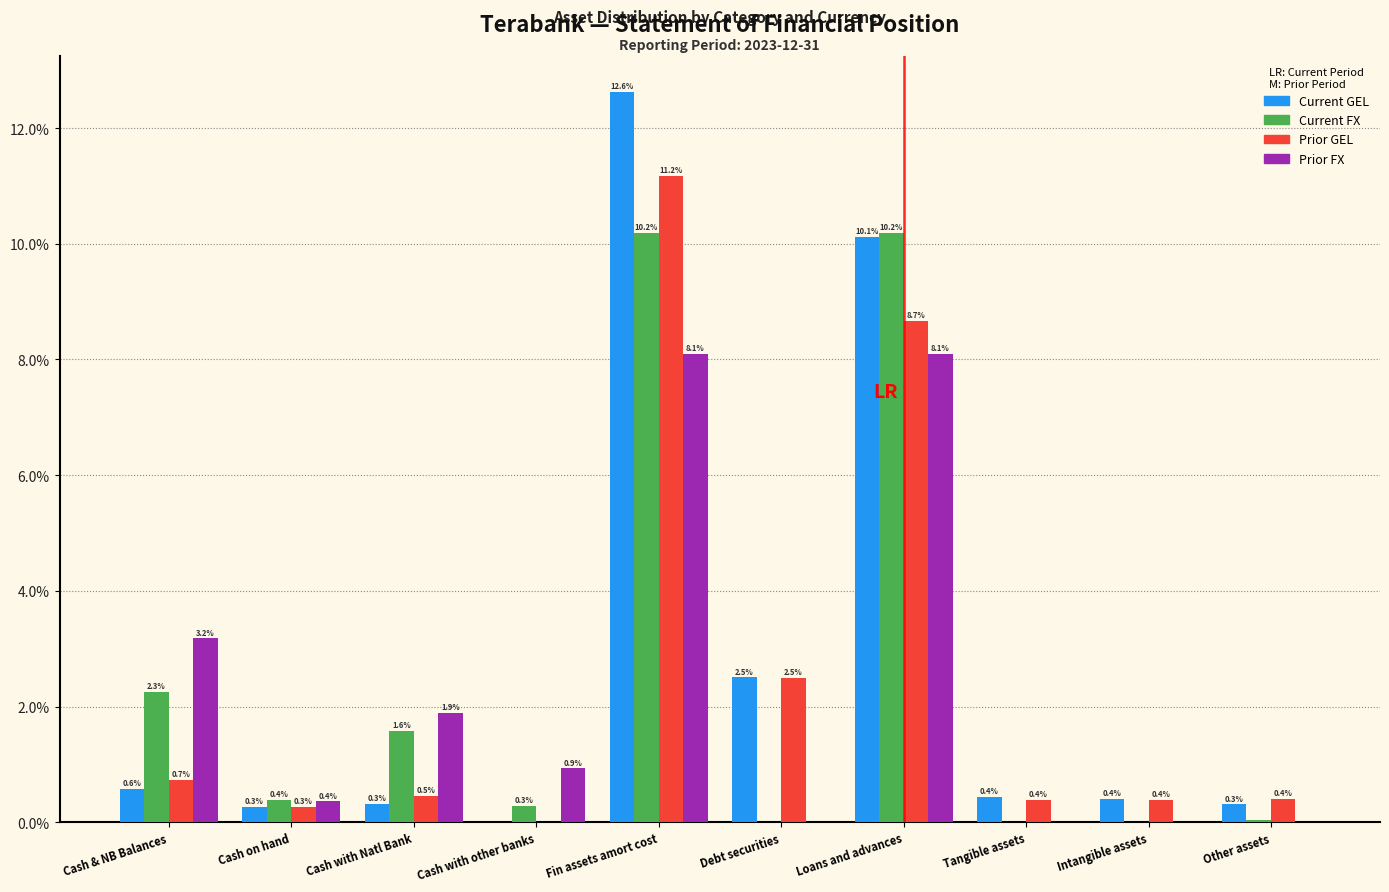

Which series has the largest total across all categories?

Current GEL